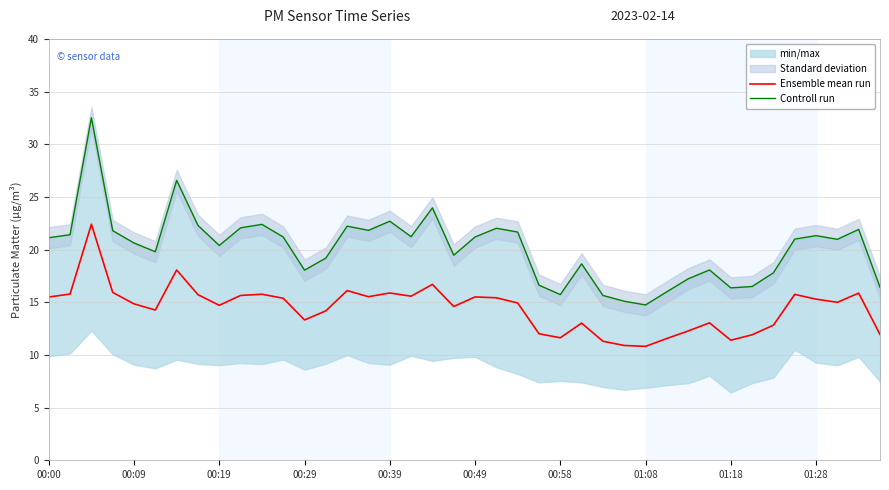

What is the highest value of the Ensemble mean run series?

22.4